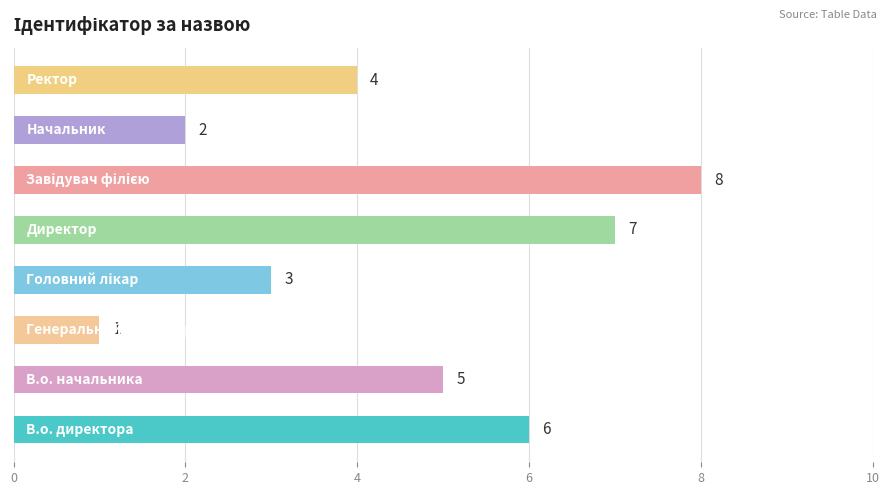

How many values are between 3 and 7?

5